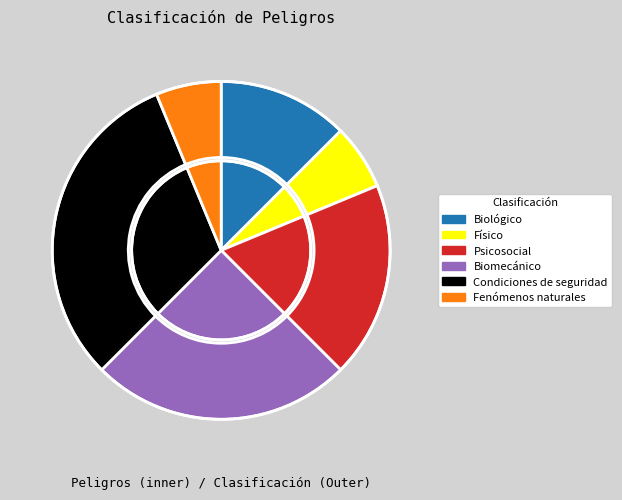

Combined, what portion of the pie is Psicosocial and Físico?

25.0%